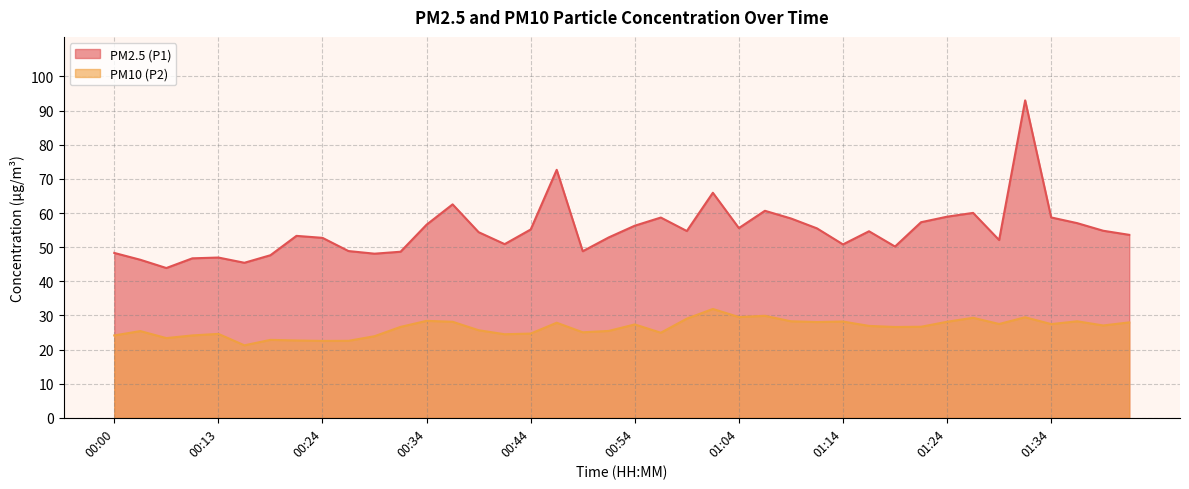

Rank the series at 00:29 from highest to lowest value.

PM2.5 (P1), PM10 (P2)